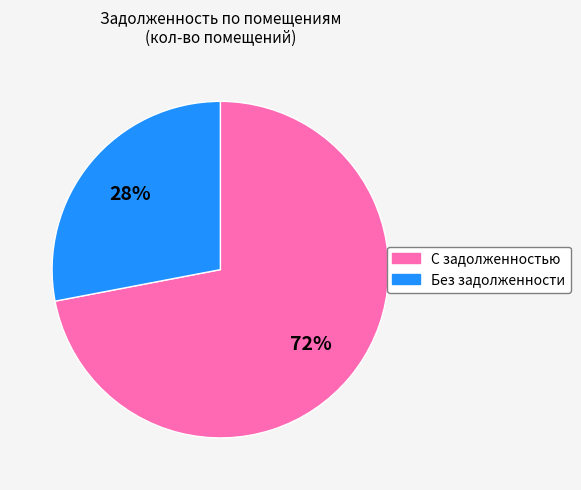

Does any single category account for the majority?

Yes